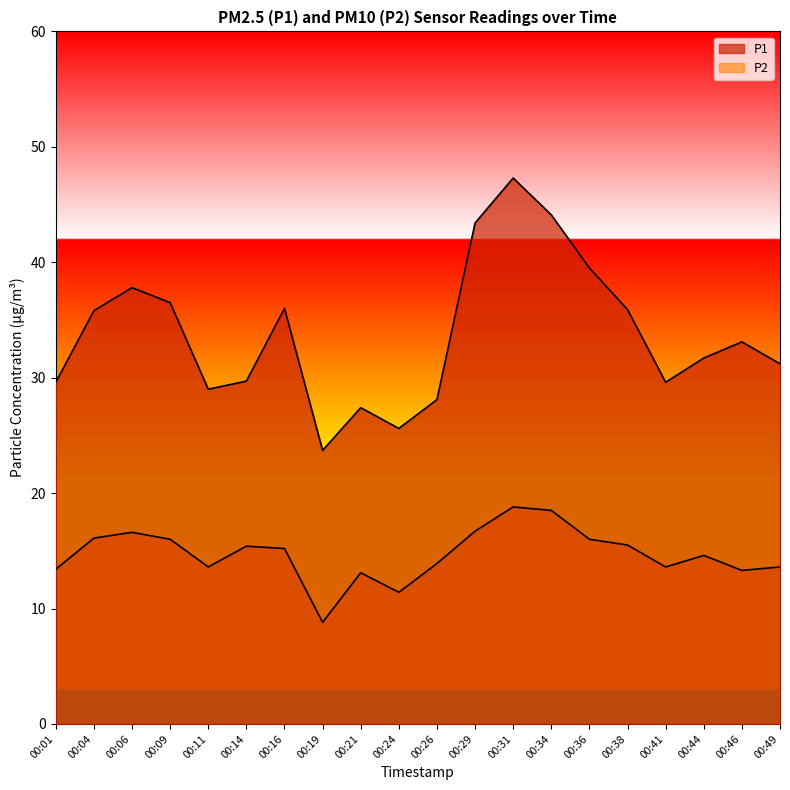

What is the value of the P2 point at the 20th from the left?

13.6